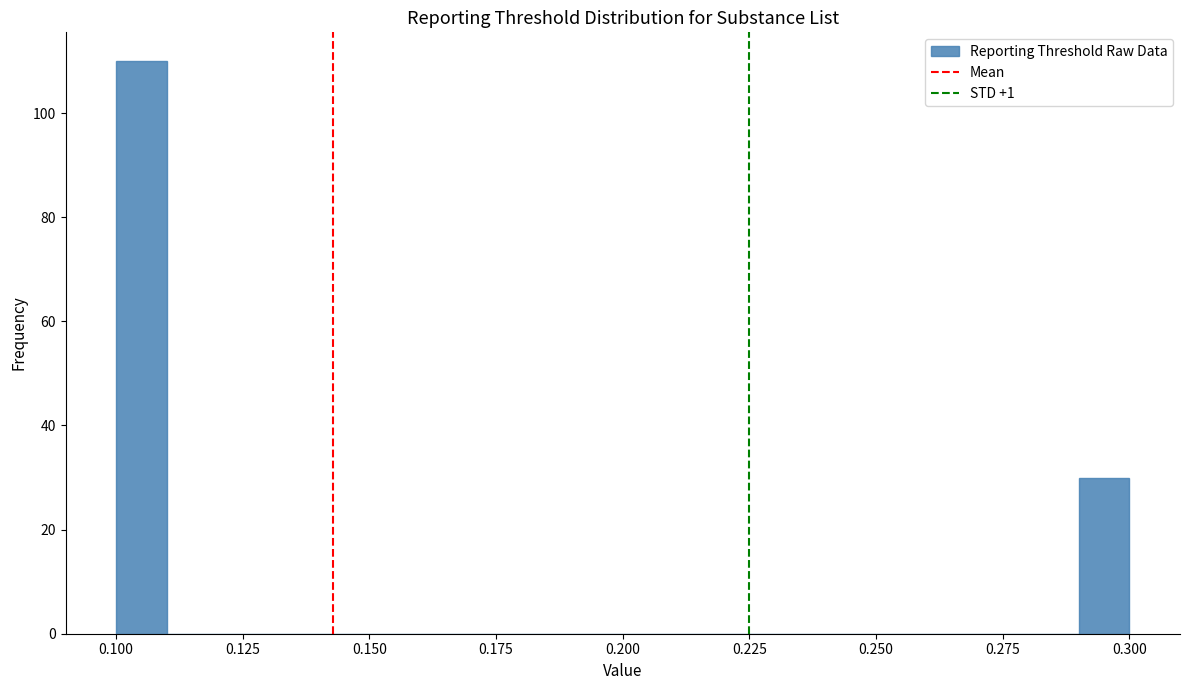

Read against the x-axis, roughly where is the centre of the tallest bar?

0.105